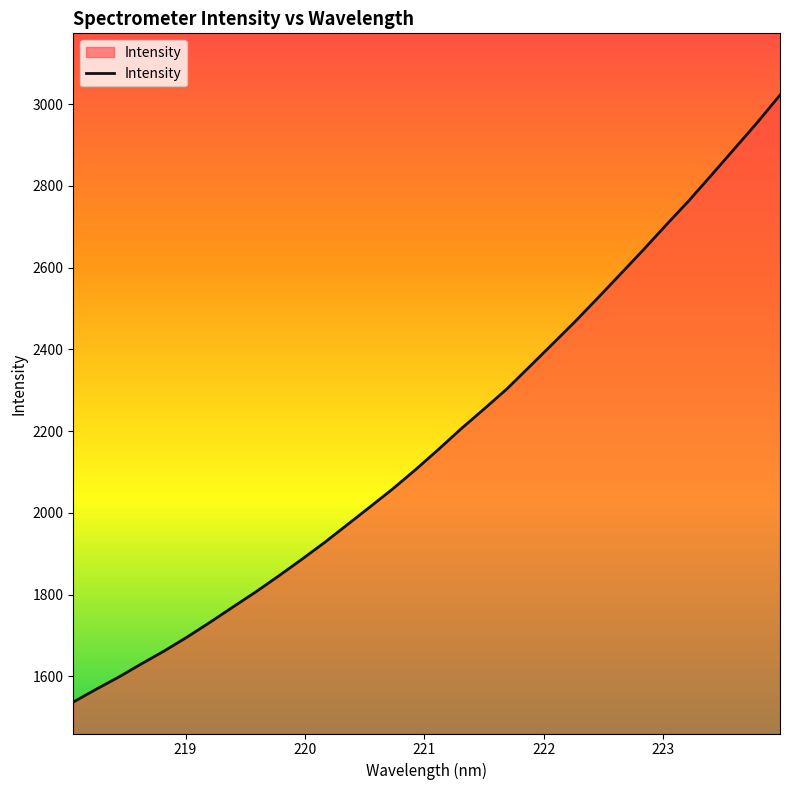

What is the difference between the maximum and minimum values?

1484.5